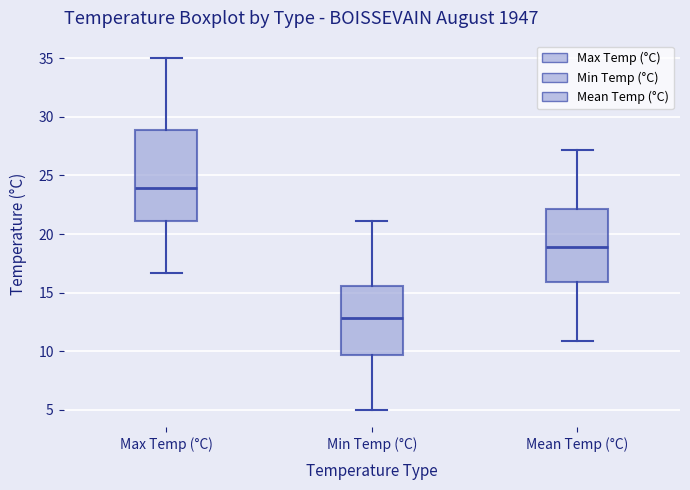

Reading left to right, transcribe this box plot: for each box, give where its median line is, the range the box spans, and where its two whiskers end, as read against the y-axis. The values are not printed on the chart, so give them approximately, as read against the axis.

Max Temp (°C): median 24.0, box 21.0 to 29.0, whiskers 16.5 to 35.0
Min Temp (°C): median 13.0, box 9.5 to 15.5, whiskers 5.0 to 21.0
Mean Temp (°C): median 19.0, box 16.0 to 22.0, whiskers 11.0 to 27.0